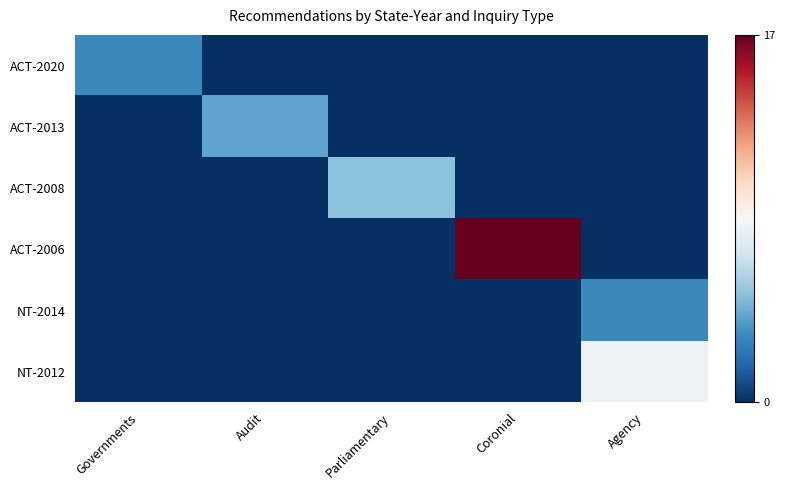

Which series has the largest total across all categories?

ACT-2006